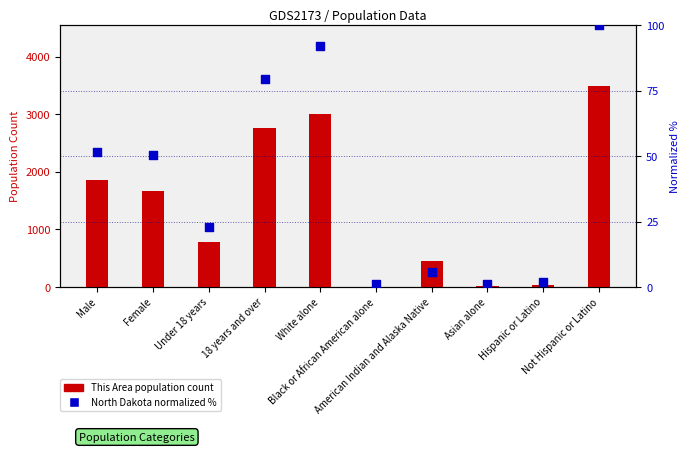

What are all the series names shown in the legend?

This Area (population count), North Dakota (normalized %)